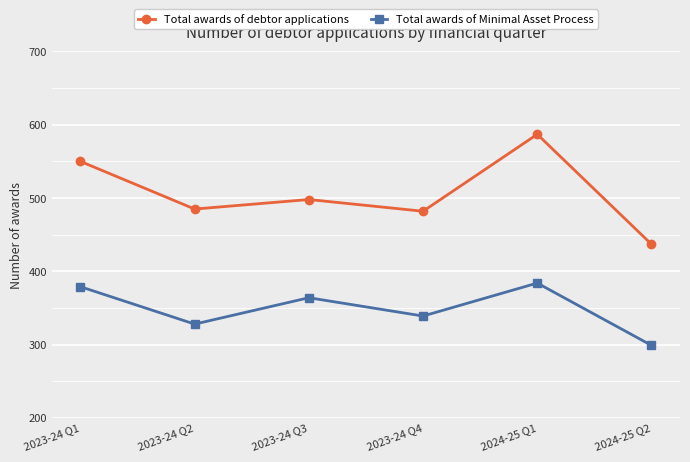

What is the label of the 2nd point from the left?

2023-24 Q2